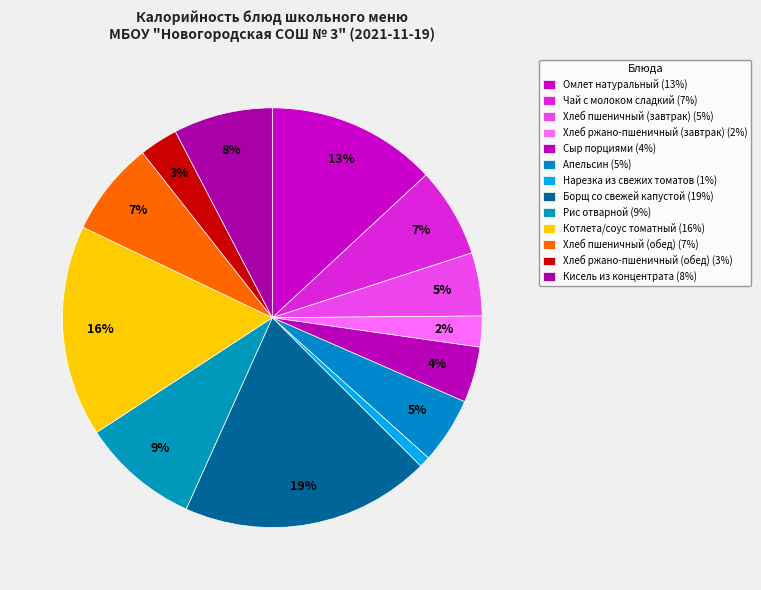

Is Хлеб ржано-пшеничный (завтрак) the majority of the pie?

No